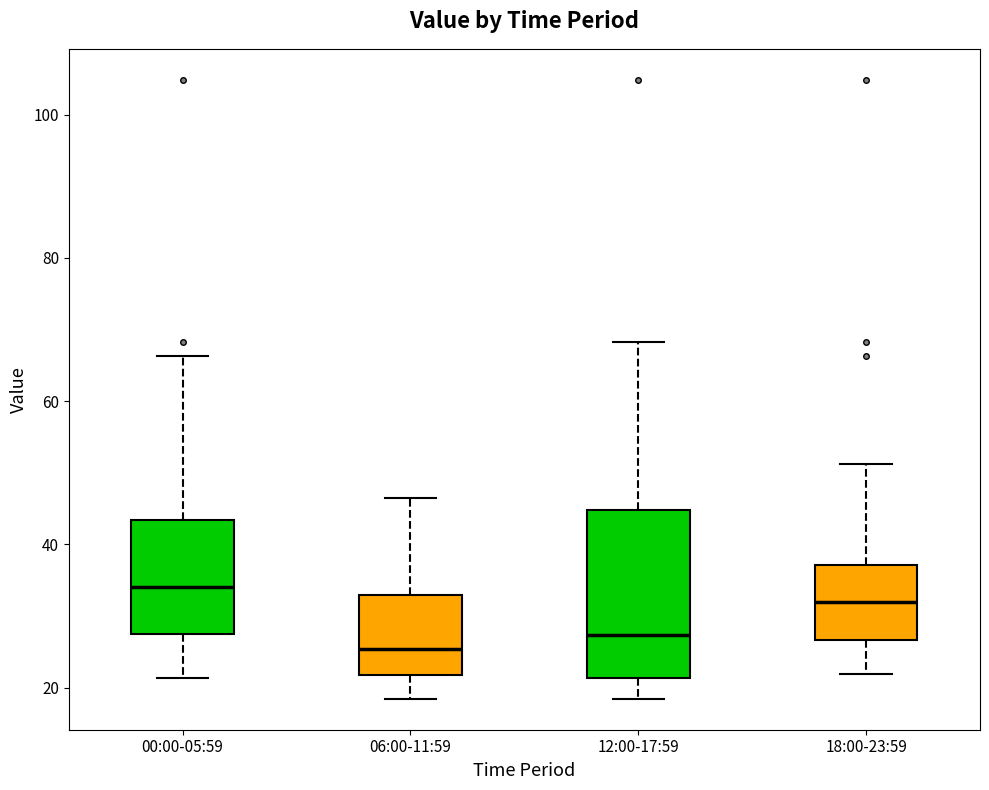

Reading left to right, read every box against the y-axis: the position of its median line, the range the box covers, and the ends of its whiskers. The values are not printed on the chart, so give them approximately, as read against the axis.

00:00-05:59: median 34, box 28 to 44, whiskers 22 to 66
06:00-11:59: median 26, box 22 to 34, whiskers 18 to 46
12:00-17:59: median 28, box 22 to 44, whiskers 18 to 68
18:00-23:59: median 32, box 26 to 38, whiskers 22 to 52